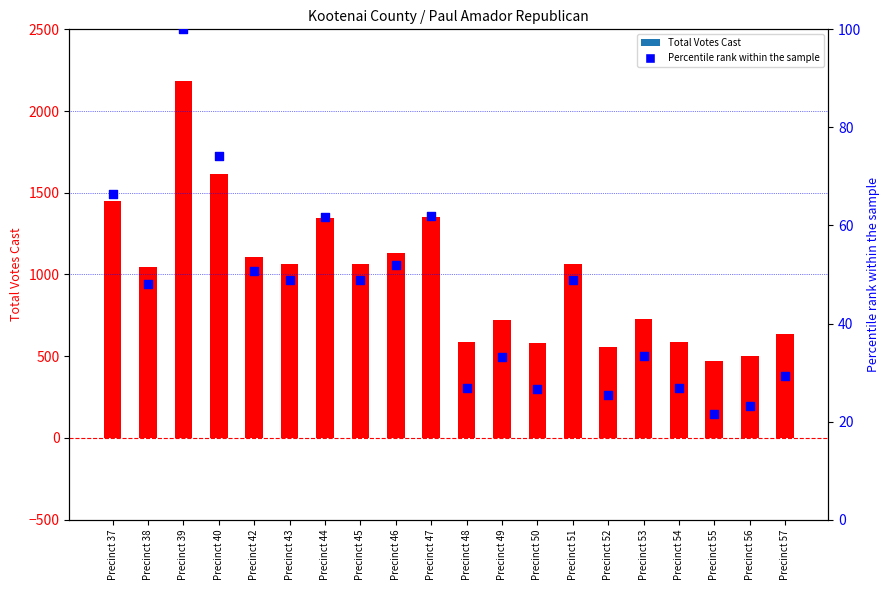

Which series has the largest total across all categories?

Total Votes Cast